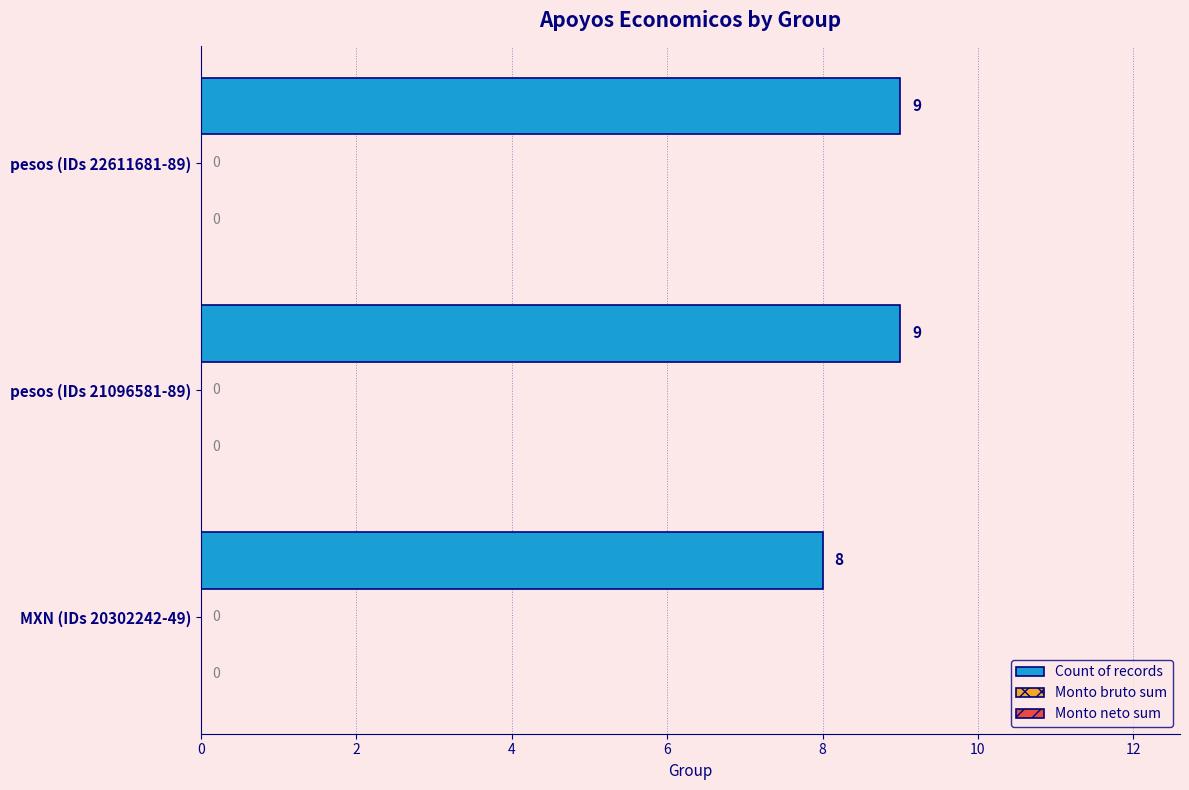

Are the bars horizontal?

Yes